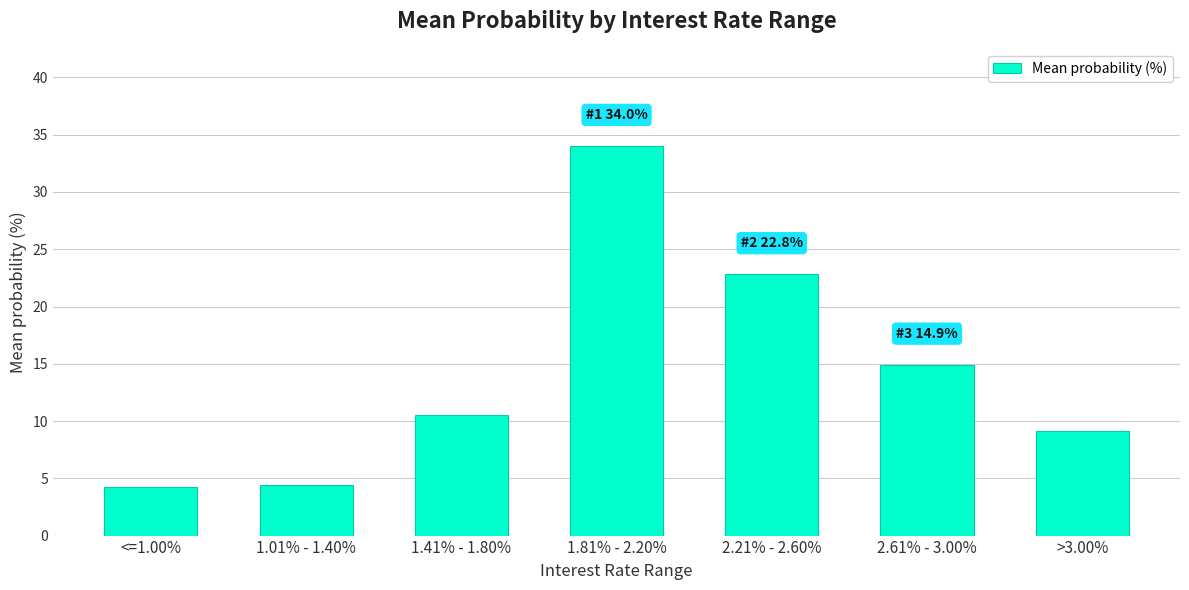

Where does the data first go above 10?

1.41% - 1.80%